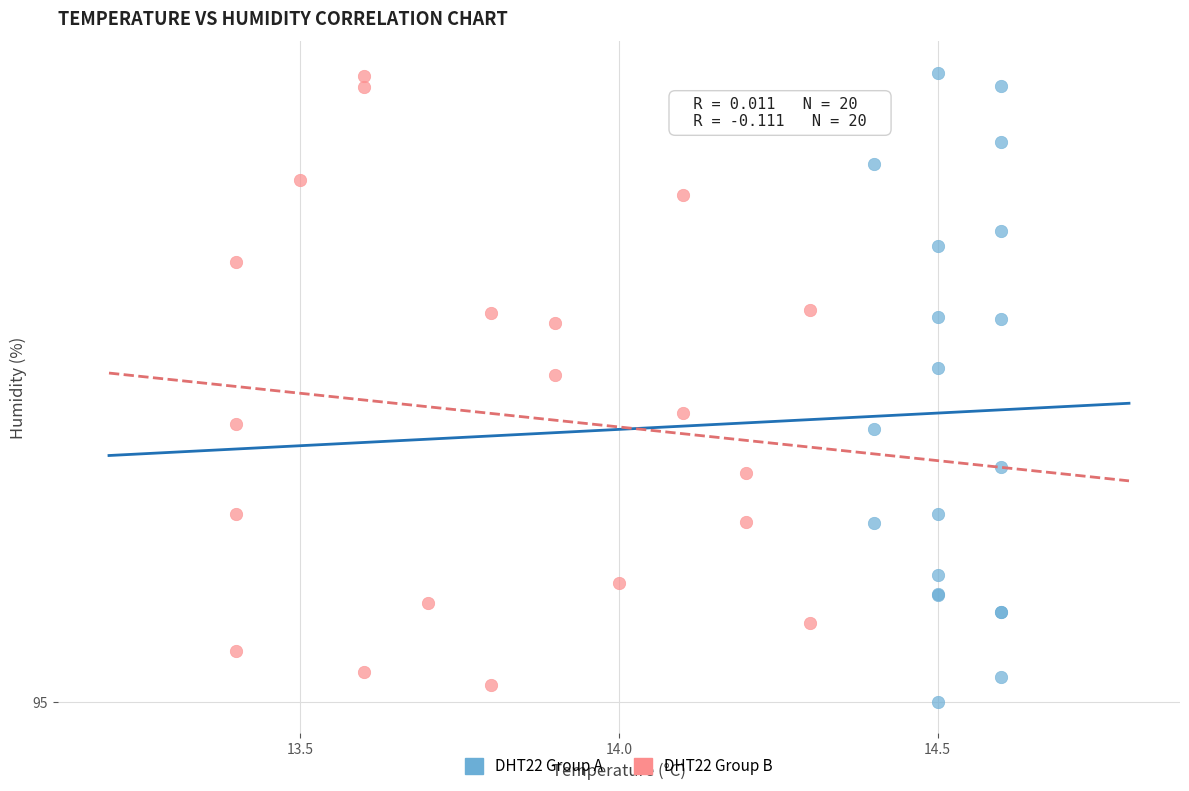

What are all the series names shown in the legend?

DHT22 Group A, DHT22 Group B